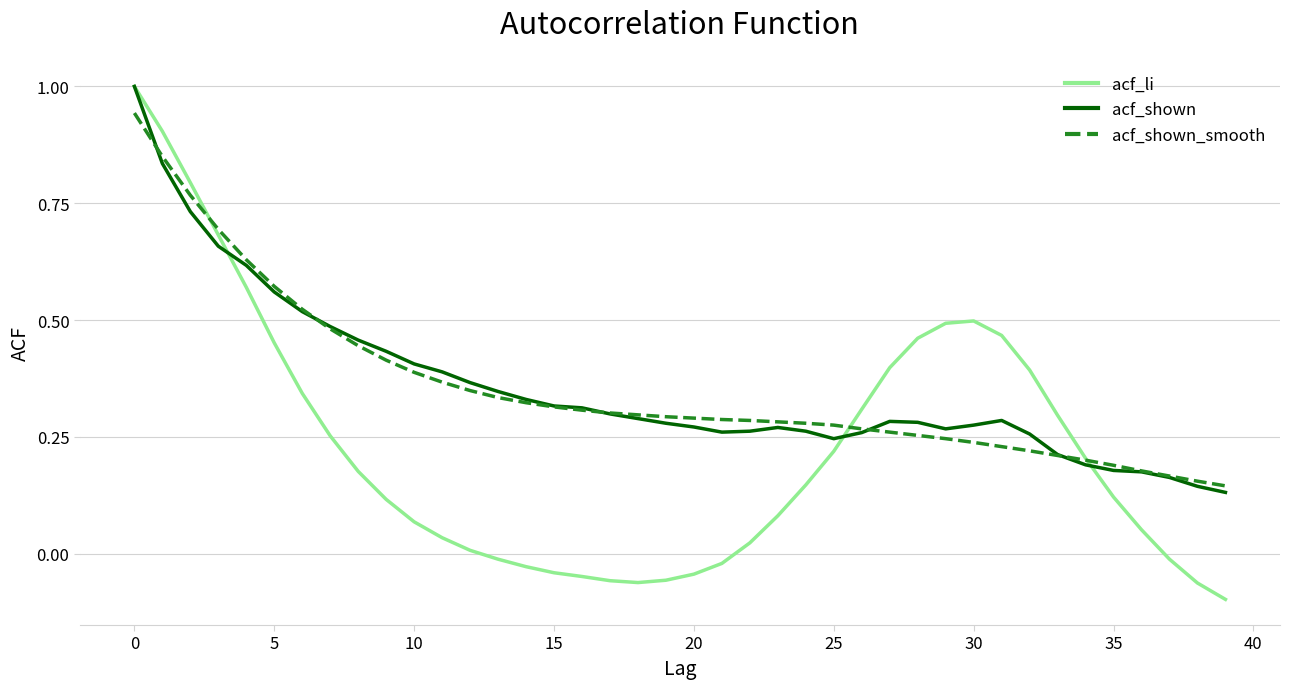

Does the chart display data point markers on the line(s)?

No